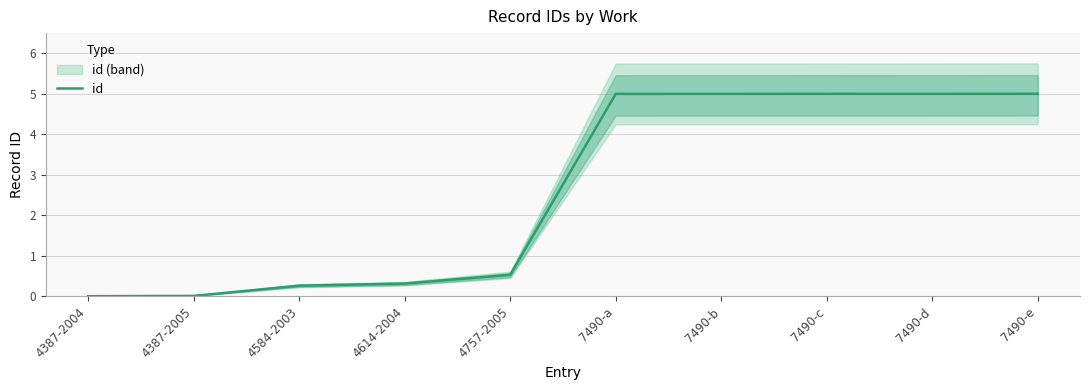

What position from the right is 7490-c?

3